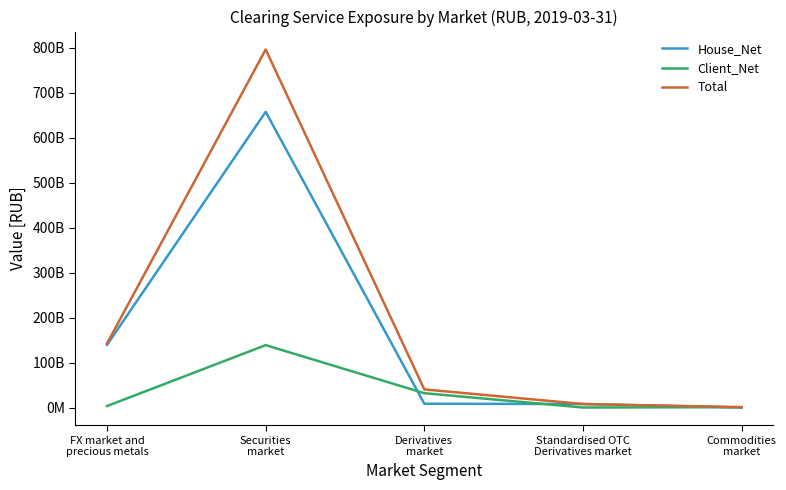

At which category is the sum across all series the highest?

Securities
market